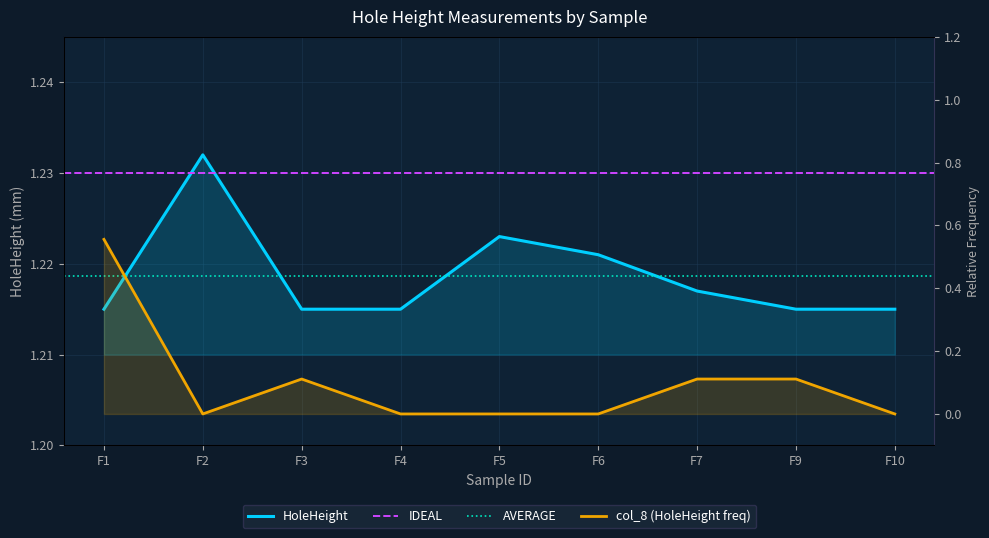

How many lines are shown in the chart?

2